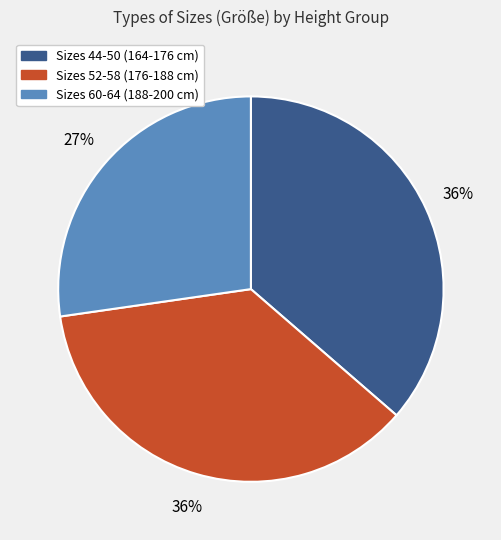

Is there a majority slice in this chart?

No